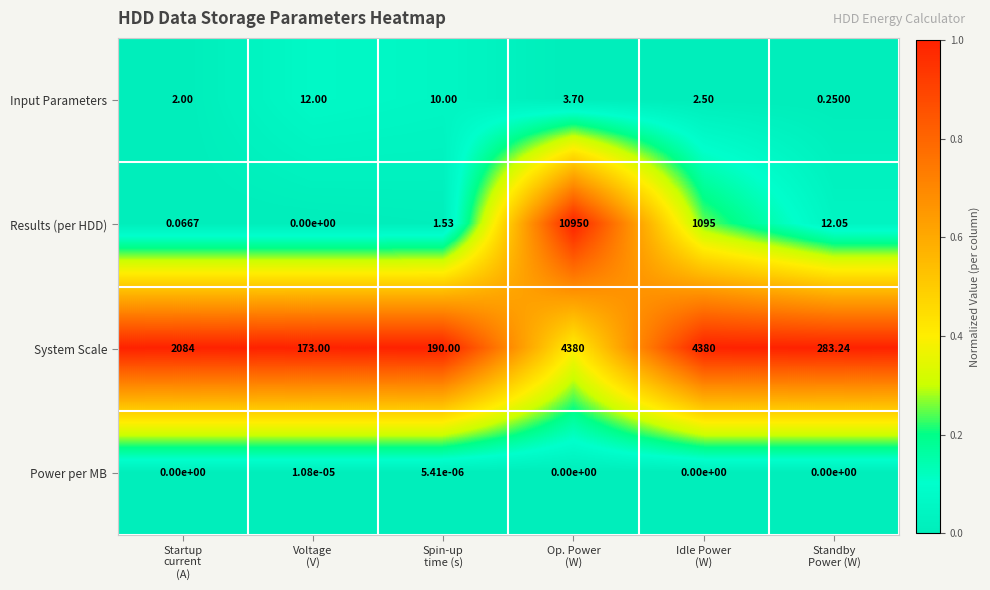

Which series has the largest total across all categories?

Results (per HDD)